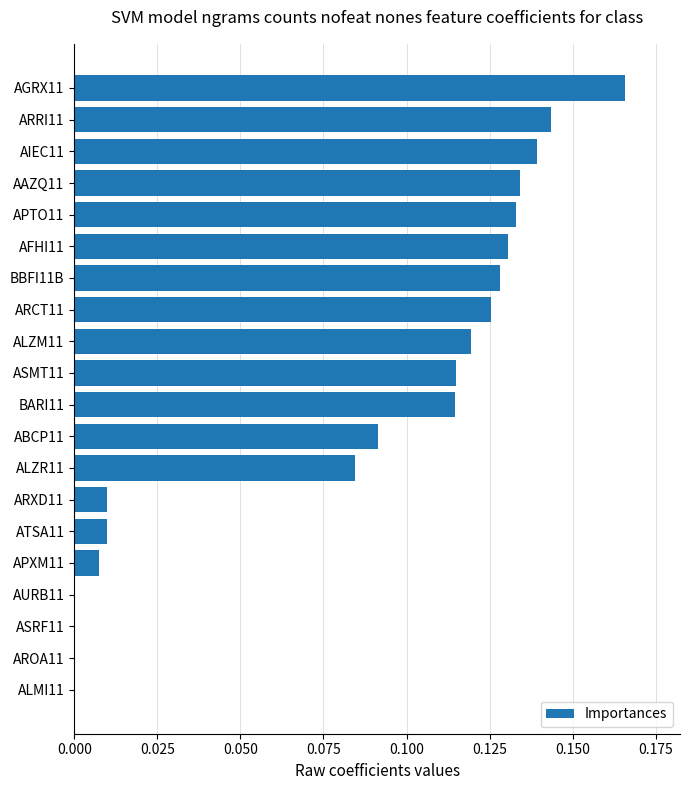

The value at ASRF11 is 0.1. True or false?

False